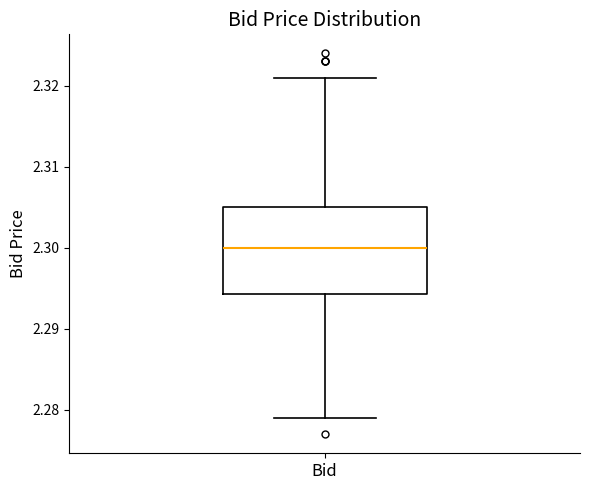

Transcribe this box plot: give where the median line is, the range the box spans, and where the two whiskers end, as read against the y-axis. The values are not printed on the chart, so give them approximately, as read against the axis.

median 2.300, box 2.294 to 2.305, whiskers 2.279 to 2.321